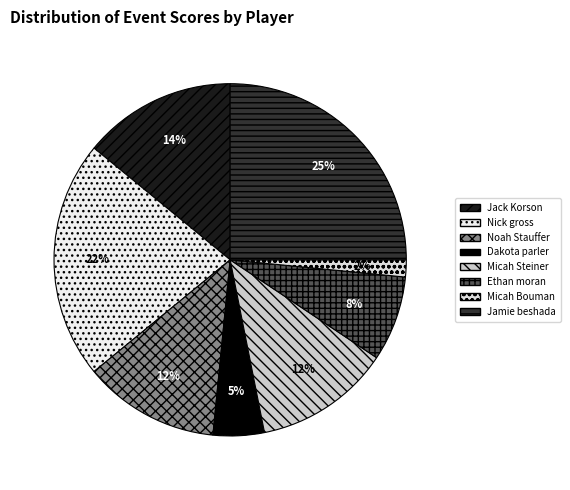

Which category has the smallest portion of the pie?

Micah Bouman